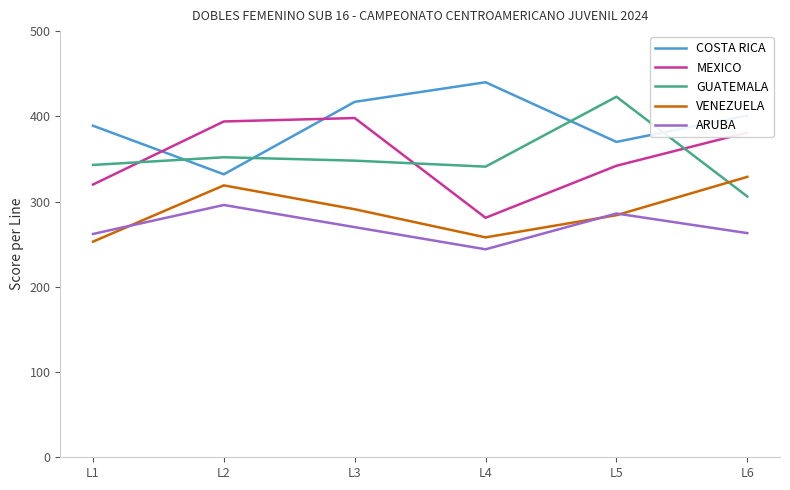

What is the minimum value for ARUBA?

244